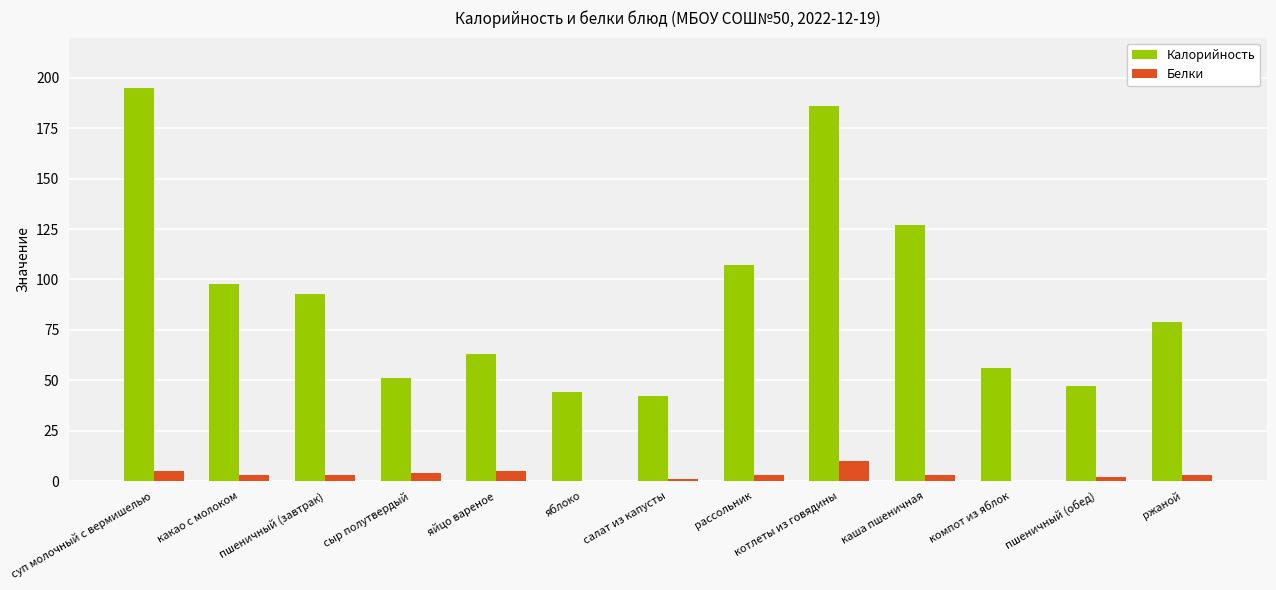

True or false: Калорийность has a value of 93 at пшеничный (завтрак).

True